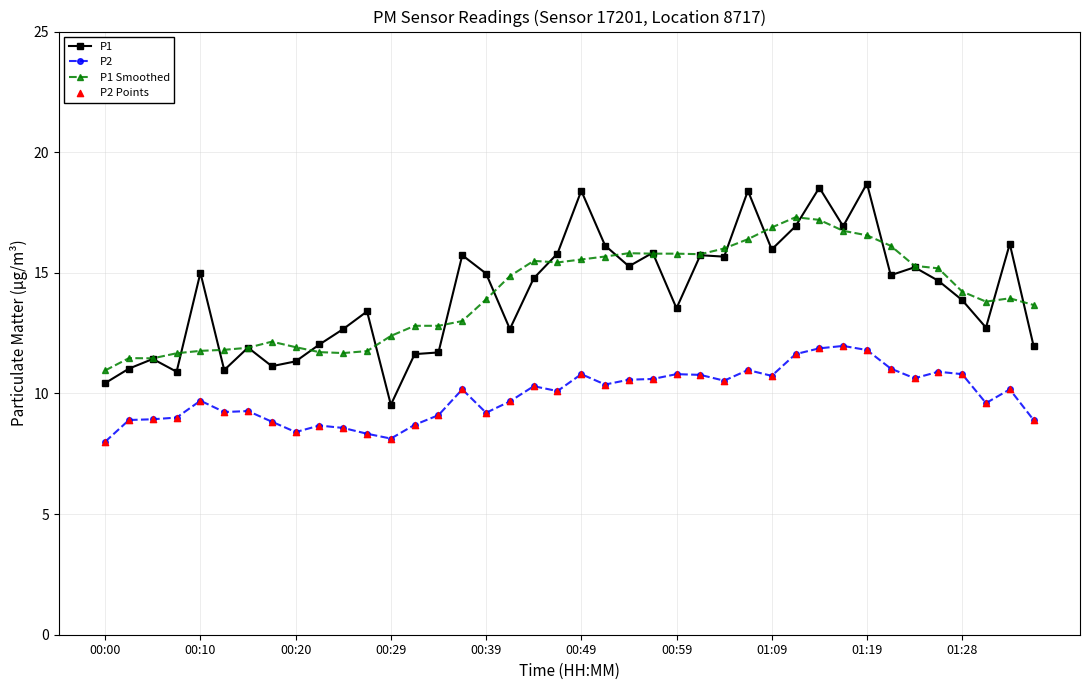

True or false: P1 Smoothed and P2 intersect in this chart.

False